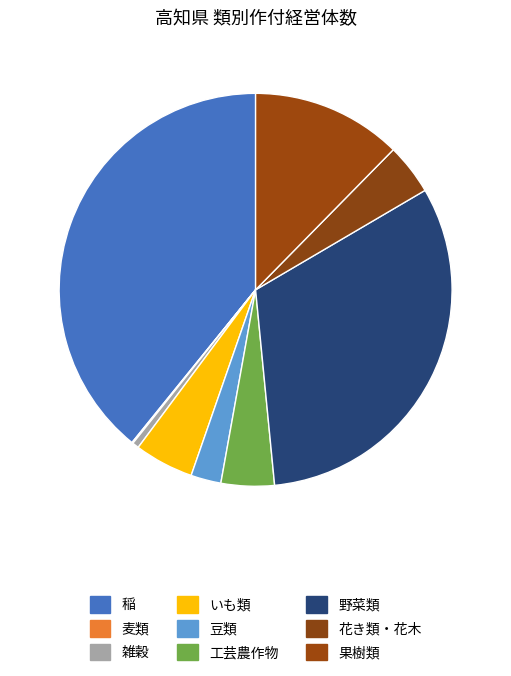

Approximately how many times larger is the value at 果樹類 compared to 稲?

0.3